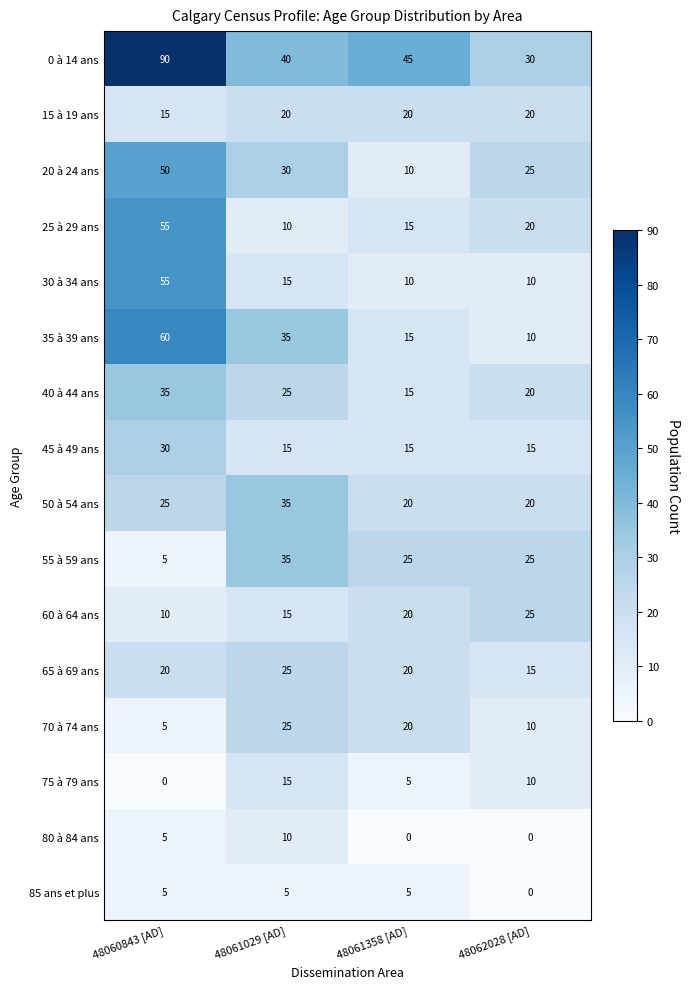

How many 35 à 39 ans values are between 15 and 60?

3